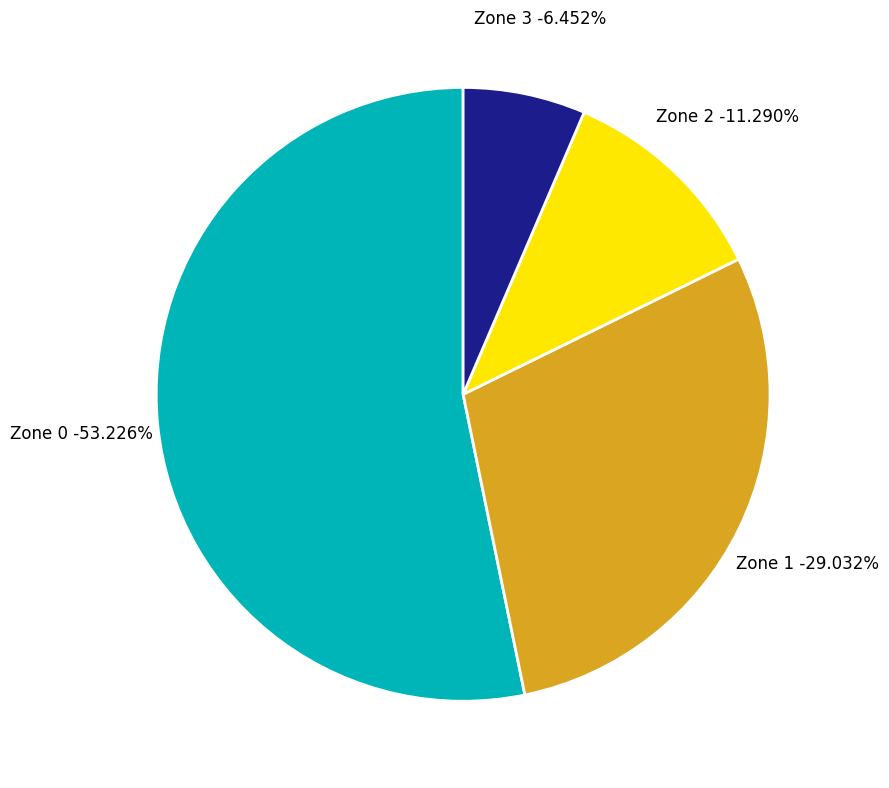

Is there any slice that represents more than half of the pie?

Yes